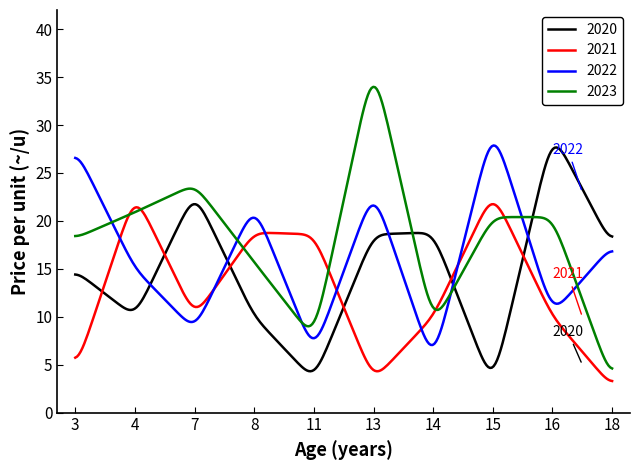

What is the greatest value displayed?

34.0